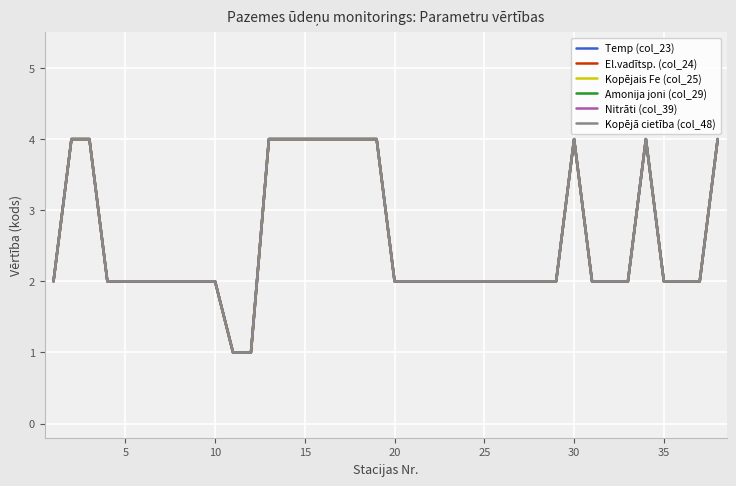

At how many categories does at least one series exceed 2?

12